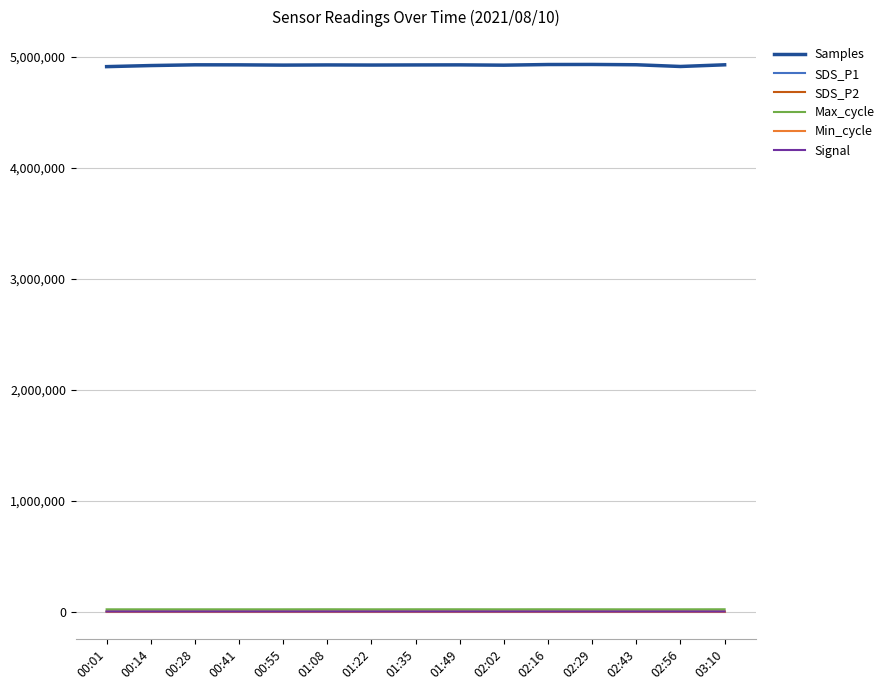

What is the maximum value shown in the chart?

4933857.0